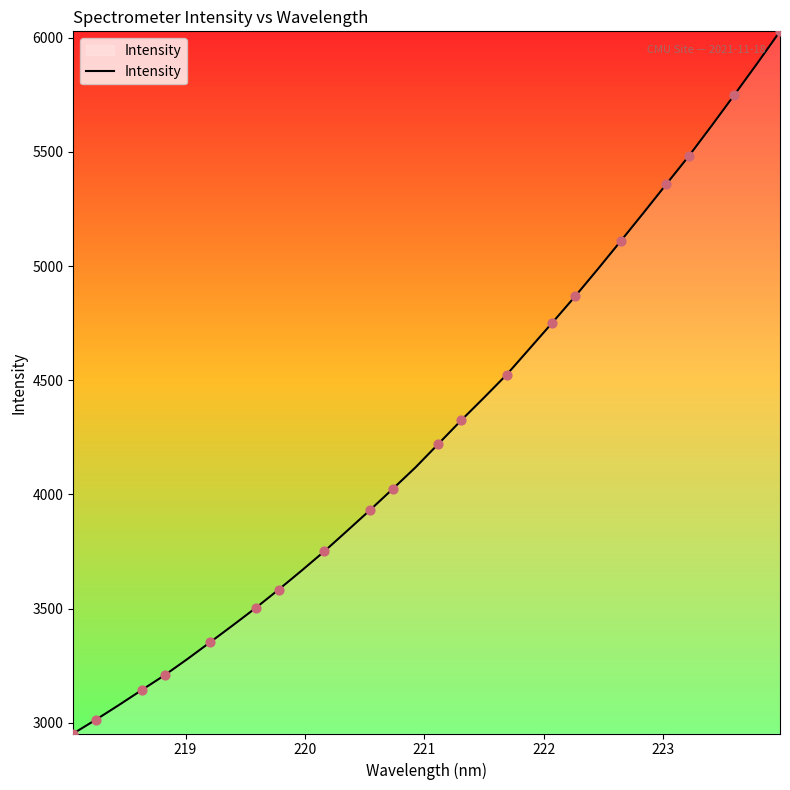

What is the difference between the maximum and minimum values?

3073.3